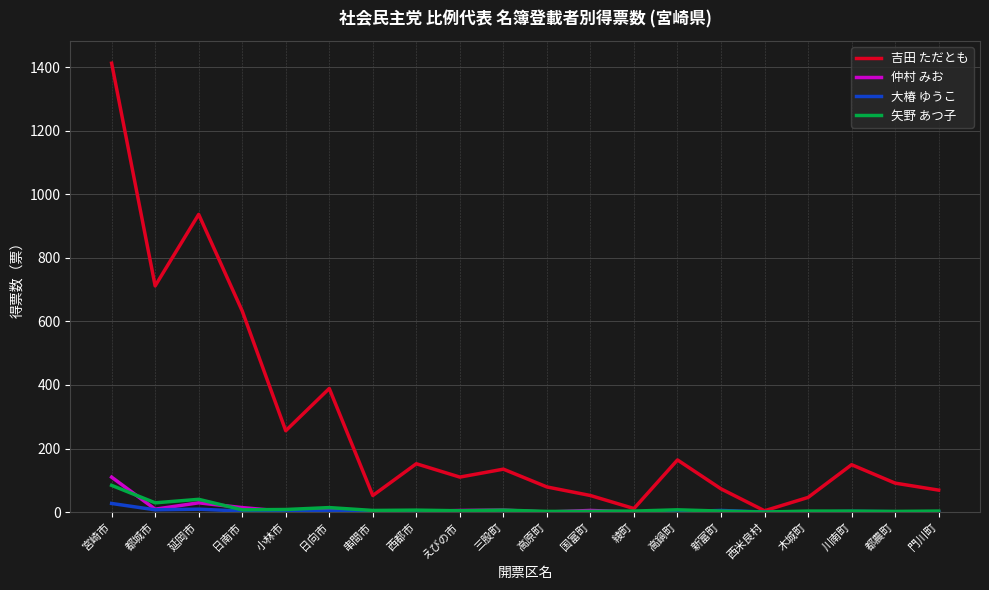

What is the average value of the 吉田 ただとも series?

276.4